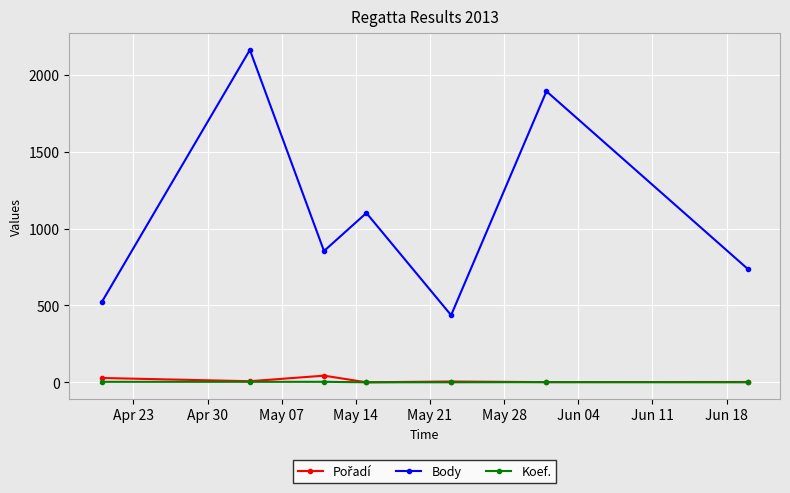

At how many categories does at least one series exceed 237?

7